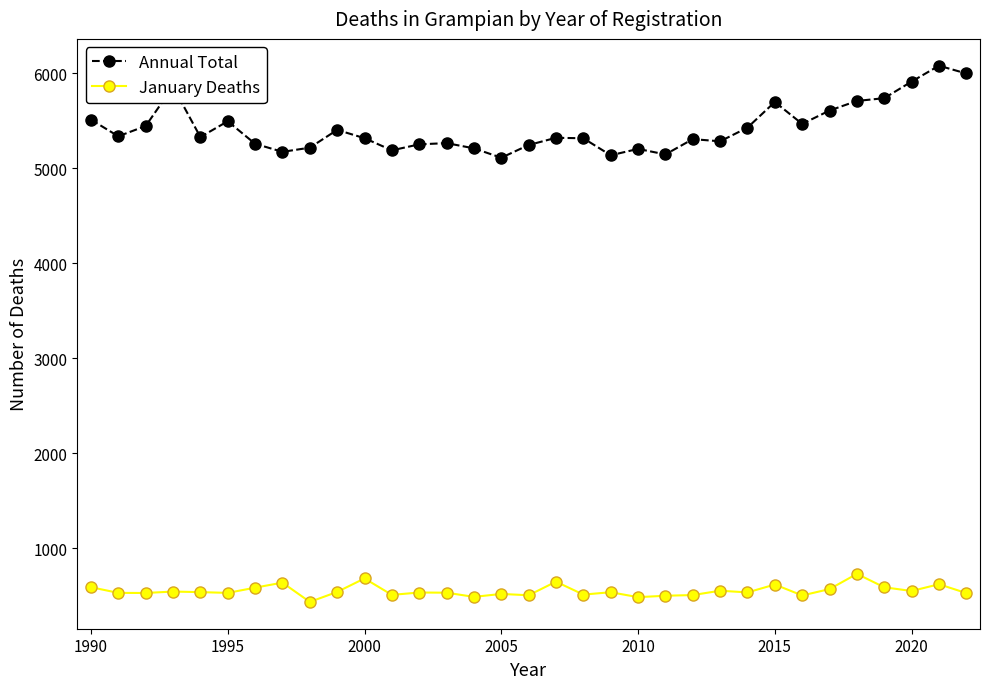

True or false: January Deaths and Annual Total cross at least once.

False